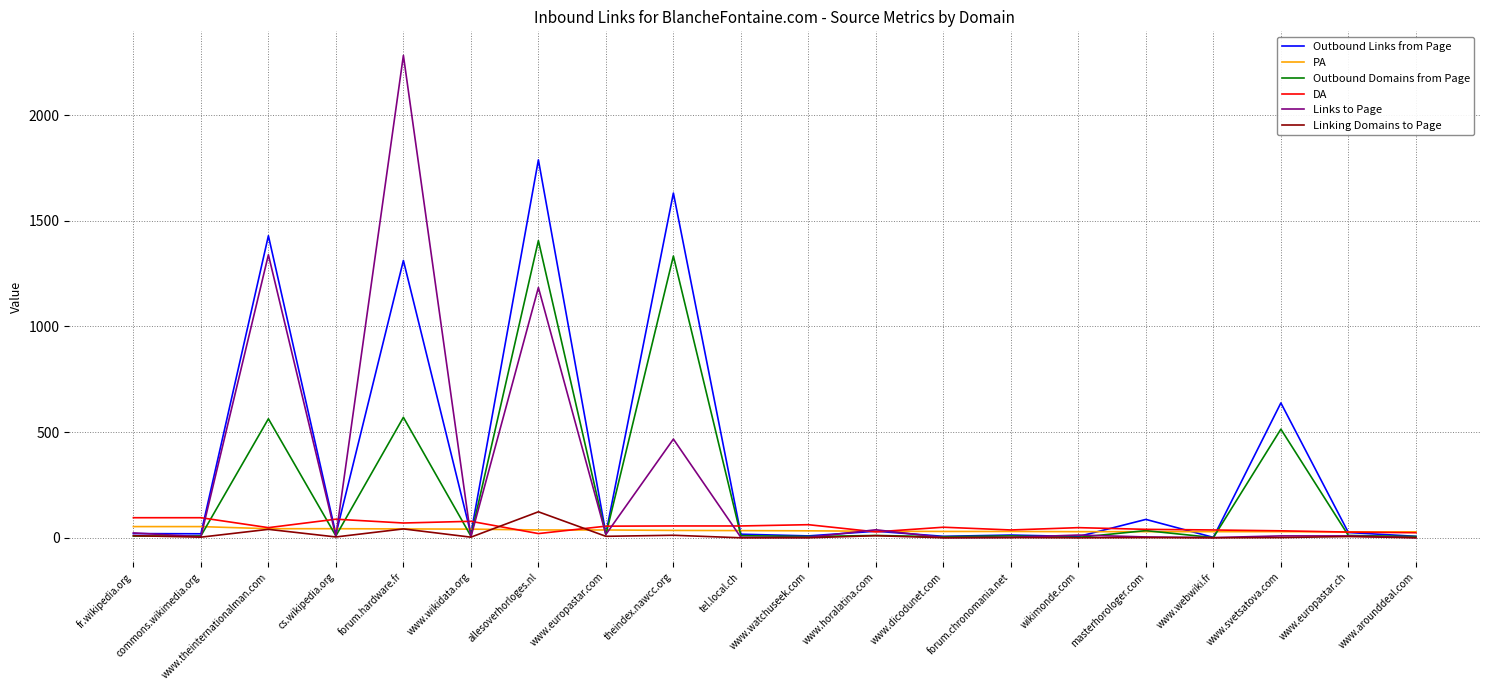

Between allesoverhorloges.nl and forum.chronomania.net, which series saw the biggest shift?

Outbound Links from Page